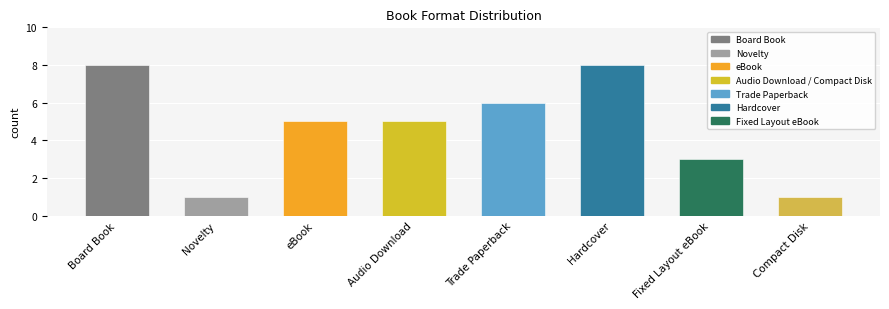

List the labels in order of value, smallest first.

Novelty, Compact Disk, Fixed Layout eBook, eBook, Audio Download, Trade Paperback, Board Book, Hardcover